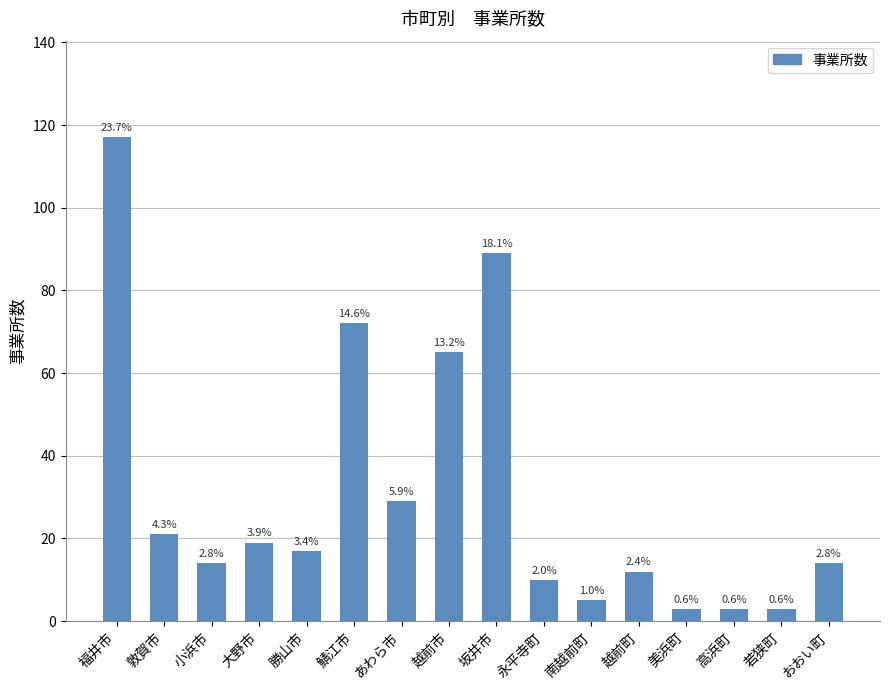

How many bars are there in total?

16